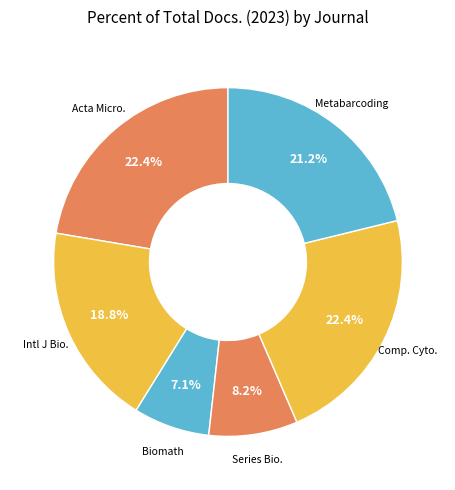

How much of the chart is everything except Intl J Bio.?

81.2%